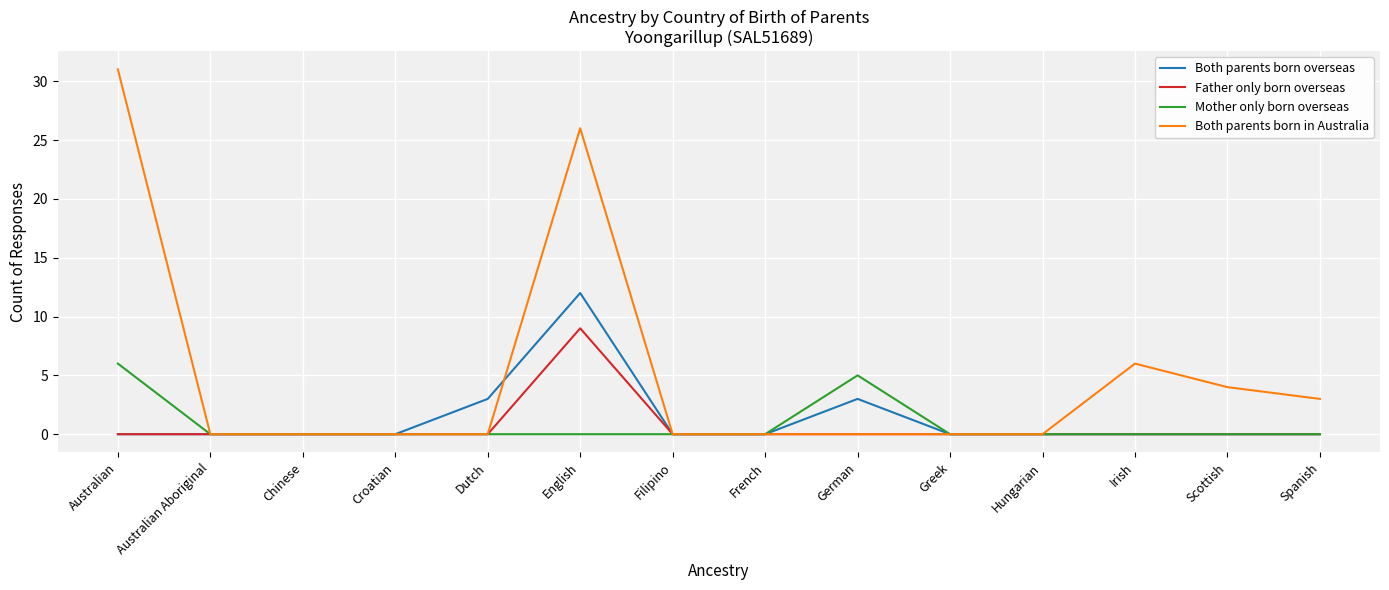

Reading left to right, transcribe all the data shown in this chart.

Both parents born overseas: Australian=0	Australian Aboriginal=0	Chinese=0	Croatian=0	Dutch=3	English=12	Filipino=0	French=0	German=3	Greek=0	Hungarian=0	Irish=0	Scottish=0	Spanish=0
Father only born overseas: Australian=0	Australian Aboriginal=0	Chinese=0	Croatian=0	Dutch=0	English=9	Filipino=0	French=0	German=0	Greek=0	Hungarian=0	Irish=0	Scottish=0	Spanish=0
Mother only born overseas: Australian=6	Australian Aboriginal=0	Chinese=0	Croatian=0	Dutch=0	English=0	Filipino=0	French=0	German=5	Greek=0	Hungarian=0	Irish=0	Scottish=0	Spanish=0
Both parents born in Australia: Australian=31	Australian Aboriginal=0	Chinese=0	Croatian=0	Dutch=0	English=26	Filipino=0	French=0	German=0	Greek=0	Hungarian=0	Irish=6	Scottish=4	Spanish=3